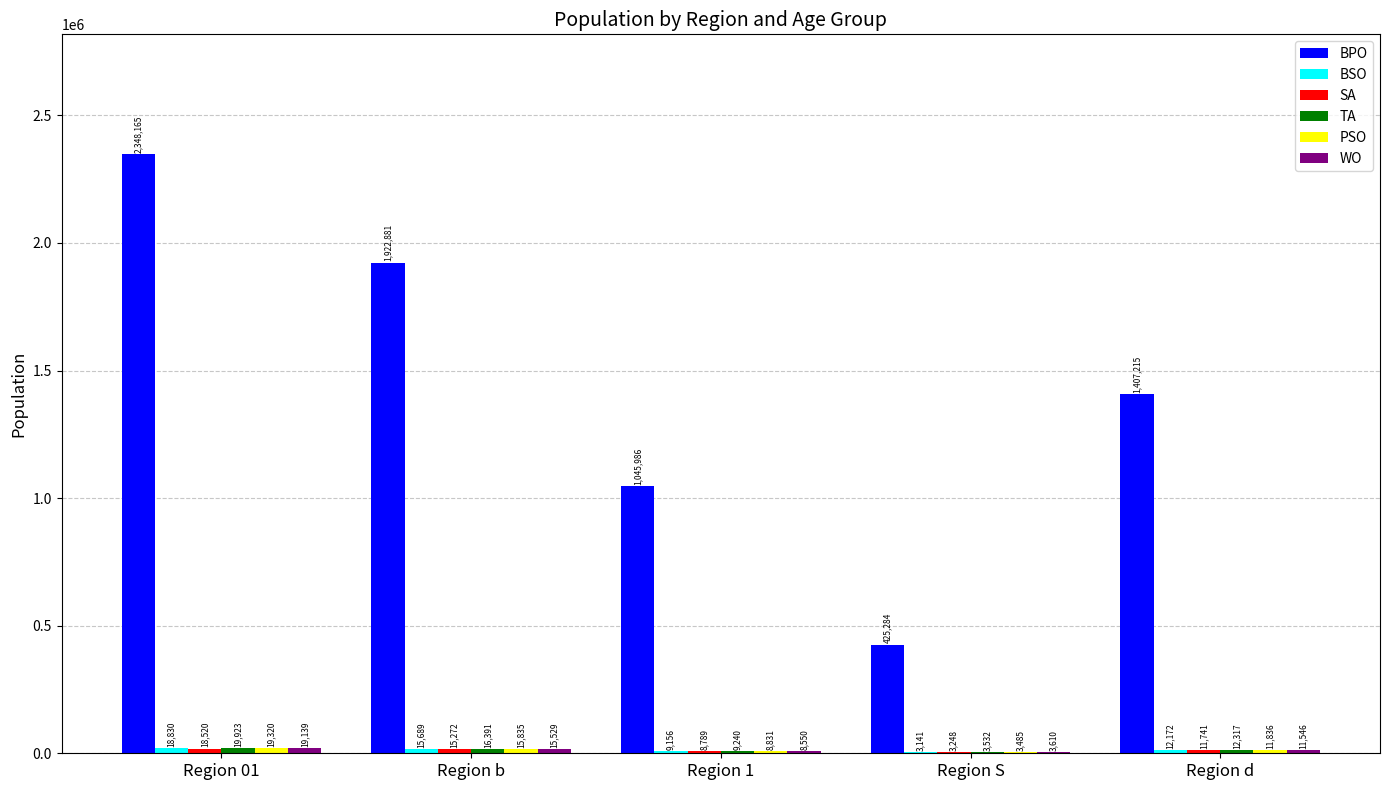

Which series has the largest total across all categories?

BPO